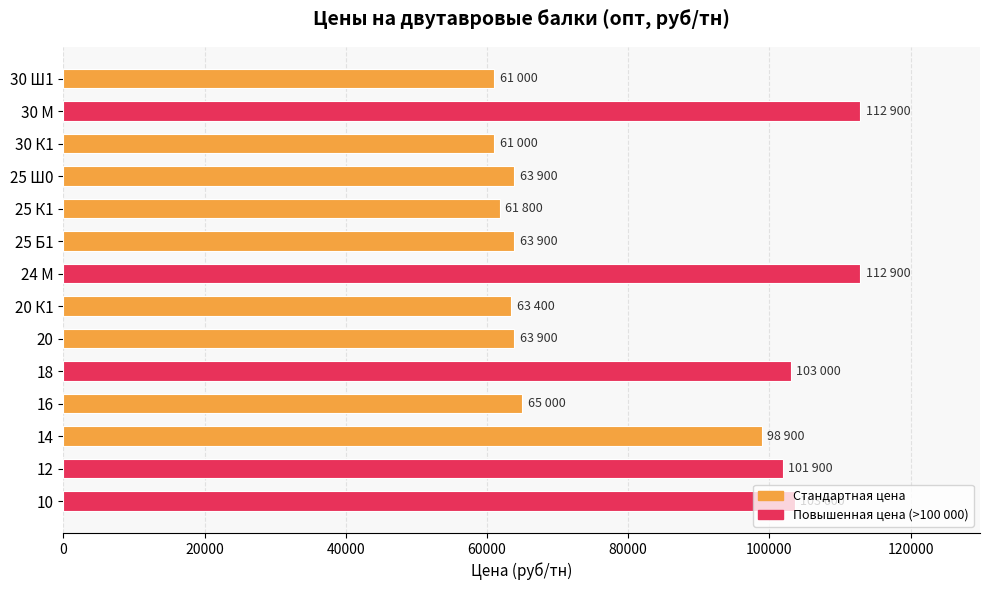

What is the minimum value shown in the chart?

61000